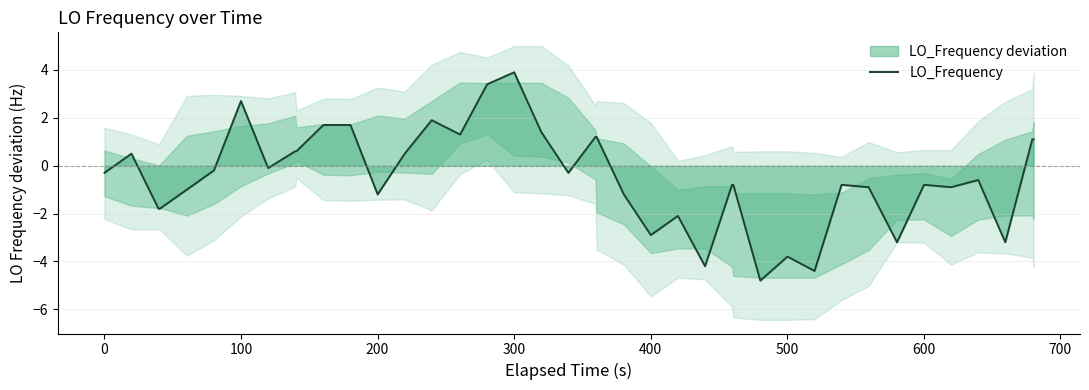

How many lines are shown in the chart?

1